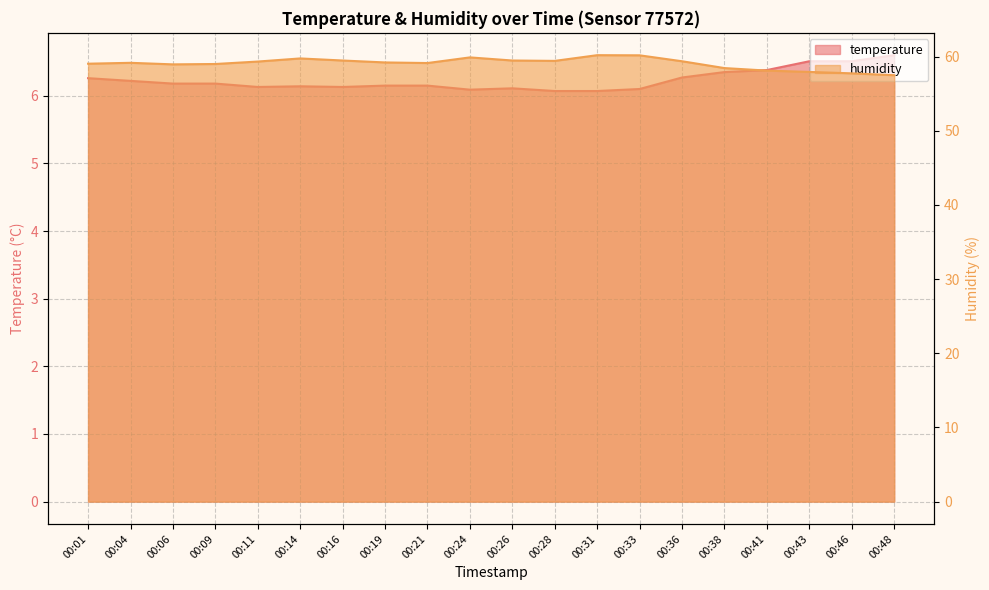

List the series in order of their overall mean, lowest first.

temperature, humidity